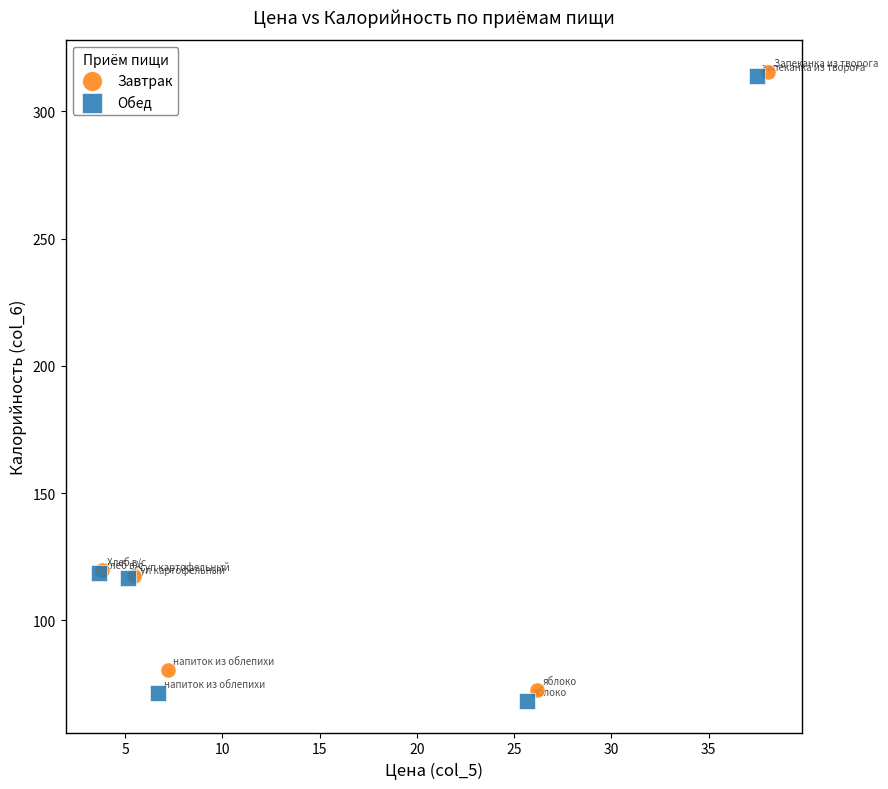

What are all the series names shown in the legend?

Завтрак, Обед